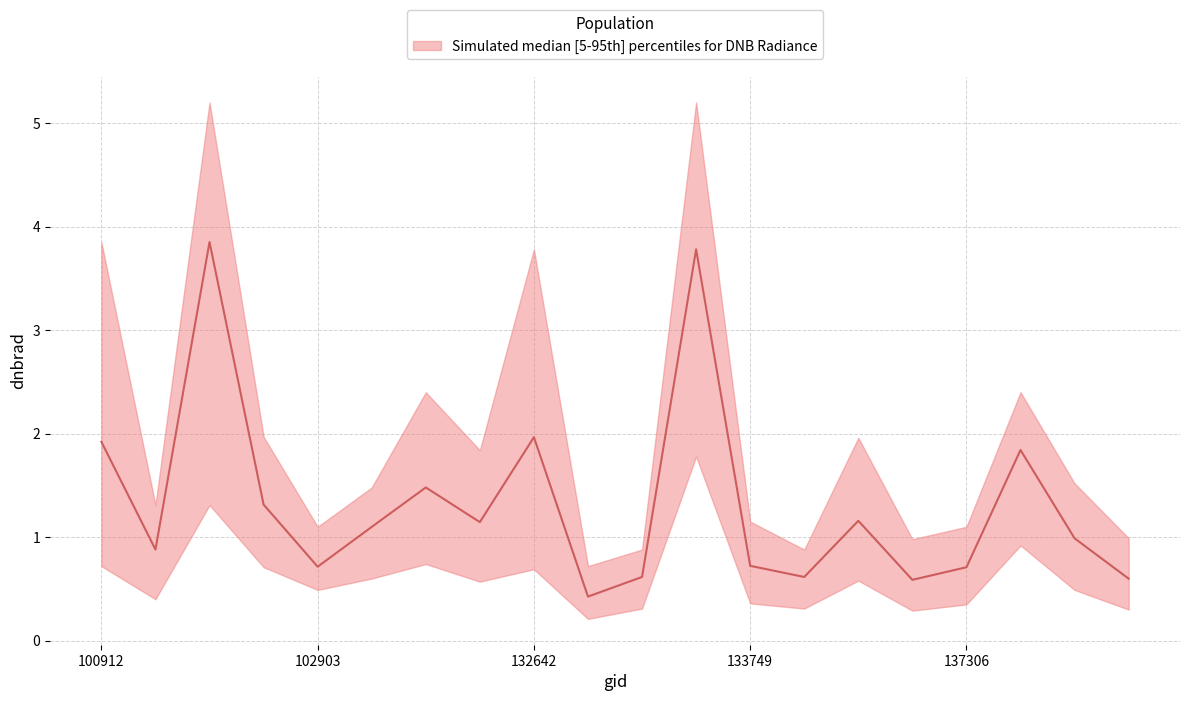

True or false: dnbrad_upper has a value of 1.1 at 133749.

True